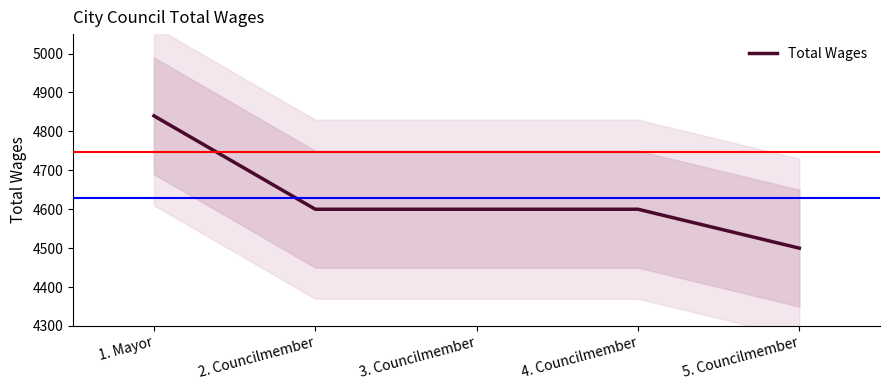

What position from the left is 2. Councilmember?

2